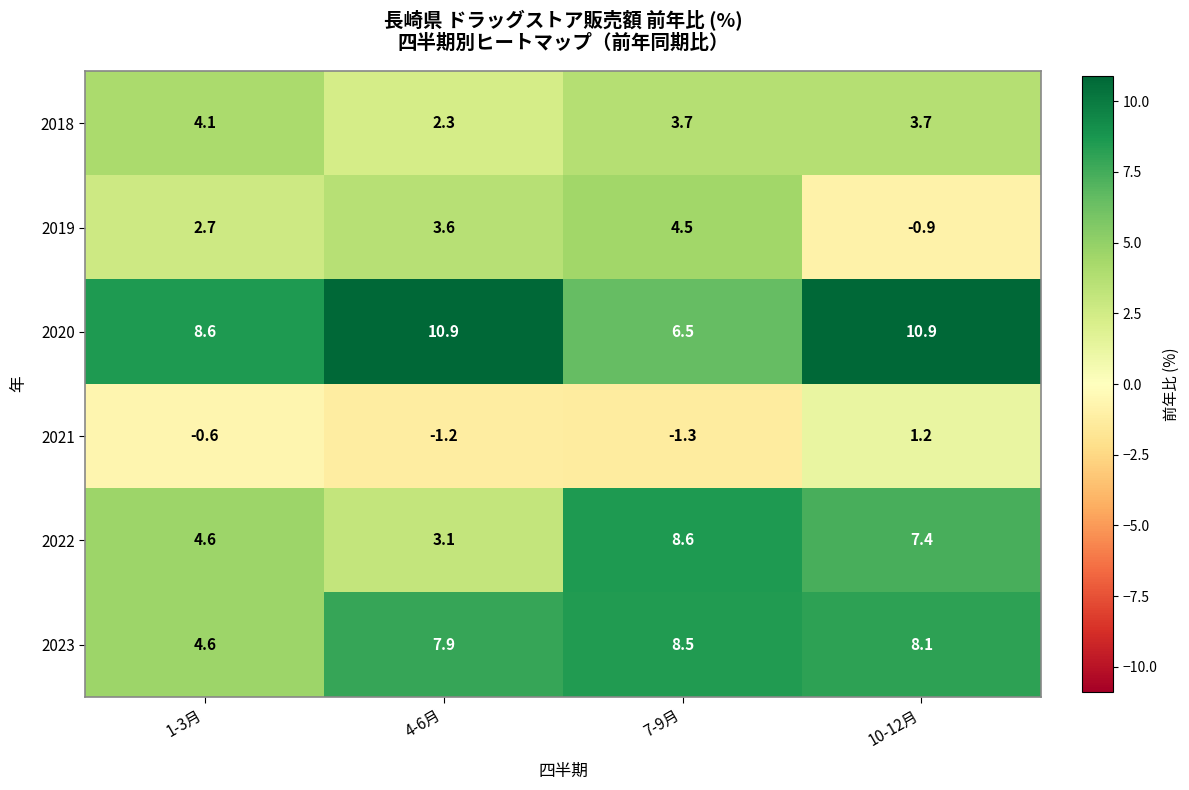

At how many categories does at least one series exceed 3?

4